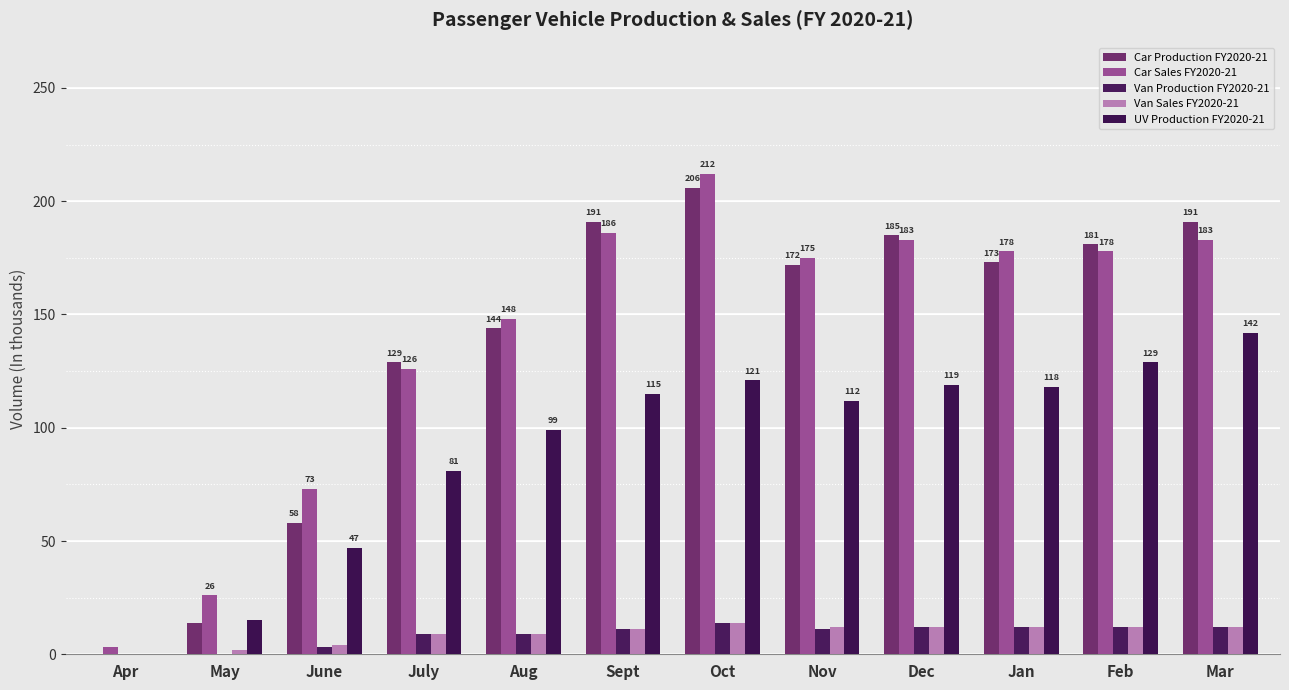

Does the chart contain stacked bars?

No